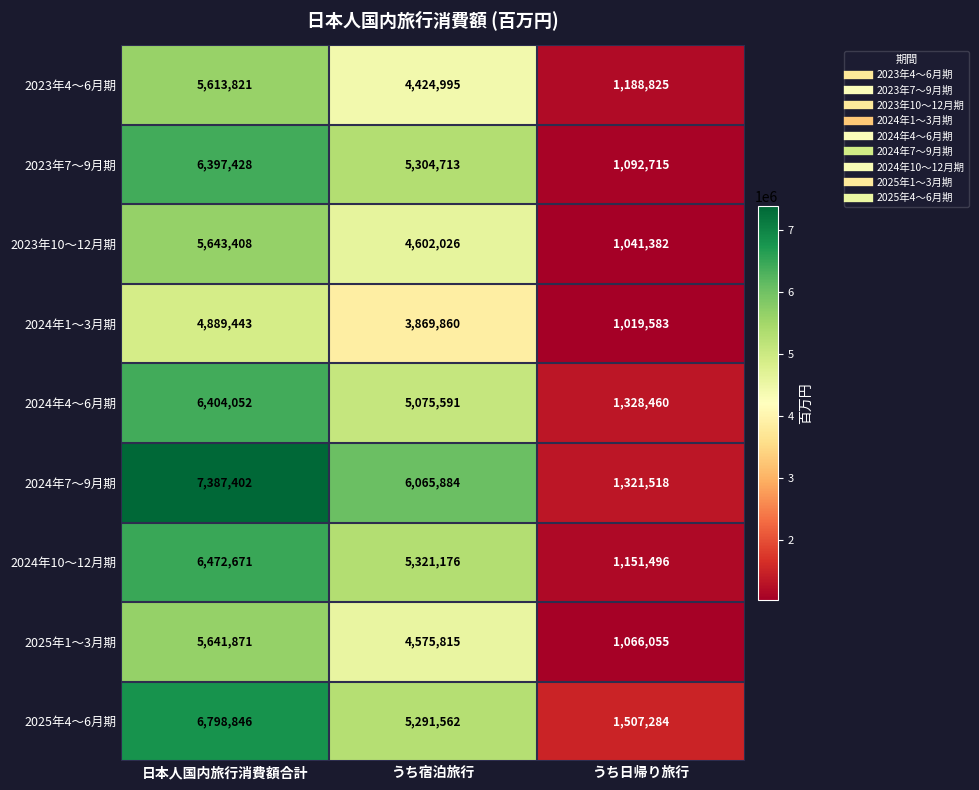

Reading left to right, transcribe all the data shown in this chart.

2023年4～6月期: 日本人国内旅行消費額合計=5613821	うち宿泊旅行=4424995	うち日帰り旅行=1188825
2023年7～9月期: 日本人国内旅行消費額合計=6397428	うち宿泊旅行=5304713	うち日帰り旅行=1092715
2023年10～12月期: 日本人国内旅行消費額合計=5643408	うち宿泊旅行=4602026	うち日帰り旅行=1041382
2024年1～3月期: 日本人国内旅行消費額合計=4889443	うち宿泊旅行=3869860	うち日帰り旅行=1019583
2024年4～6月期: 日本人国内旅行消費額合計=6404052	うち宿泊旅行=5075591	うち日帰り旅行=1328460
2024年7～9月期: 日本人国内旅行消費額合計=7387402	うち宿泊旅行=6065884	うち日帰り旅行=1321518
2024年10～12月期: 日本人国内旅行消費額合計=6472671	うち宿泊旅行=5321176	うち日帰り旅行=1151496
2025年1～3月期: 日本人国内旅行消費額合計=5641871	うち宿泊旅行=4575815	うち日帰り旅行=1066055
2025年4～6月期: 日本人国内旅行消費額合計=6798846	うち宿泊旅行=5291562	うち日帰り旅行=1507284